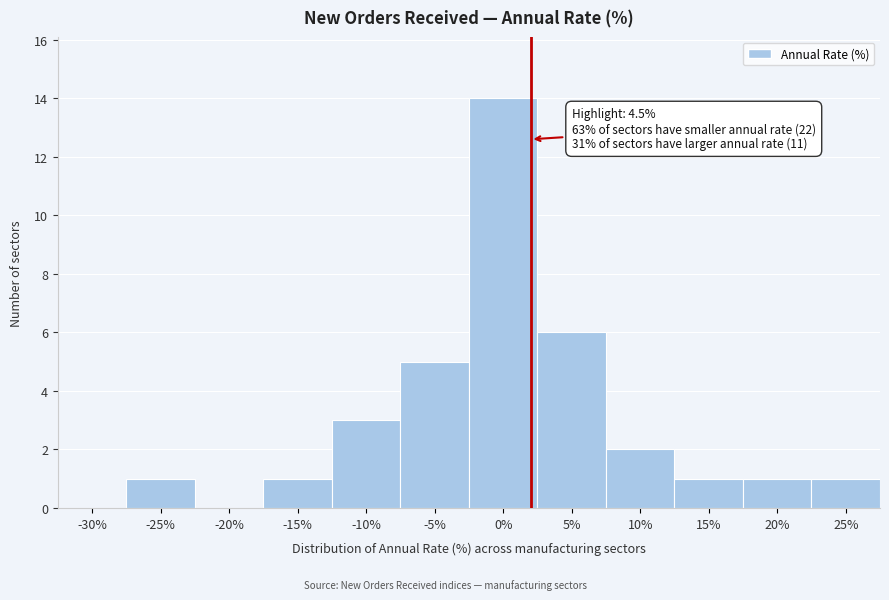

Reading right to left, what are all the values shown in this chart?

25%=1	20%=1	15%=1	10%=2	5%=6	0%=14	-5%=5	-10%=3	-15%=1	-20%=0	-25%=1	-30%=0